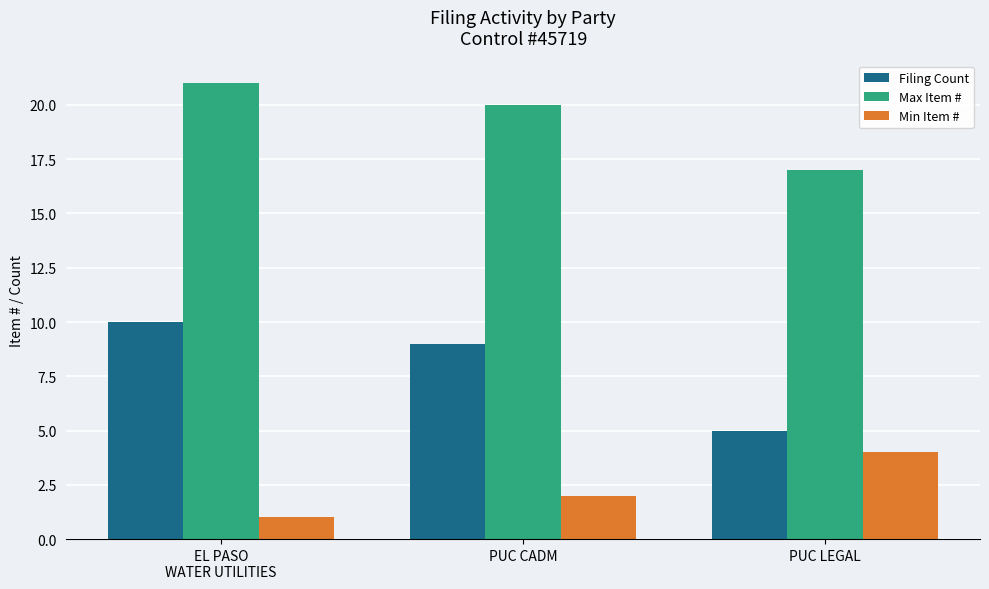

What is the sum of all Filing Count values?

24